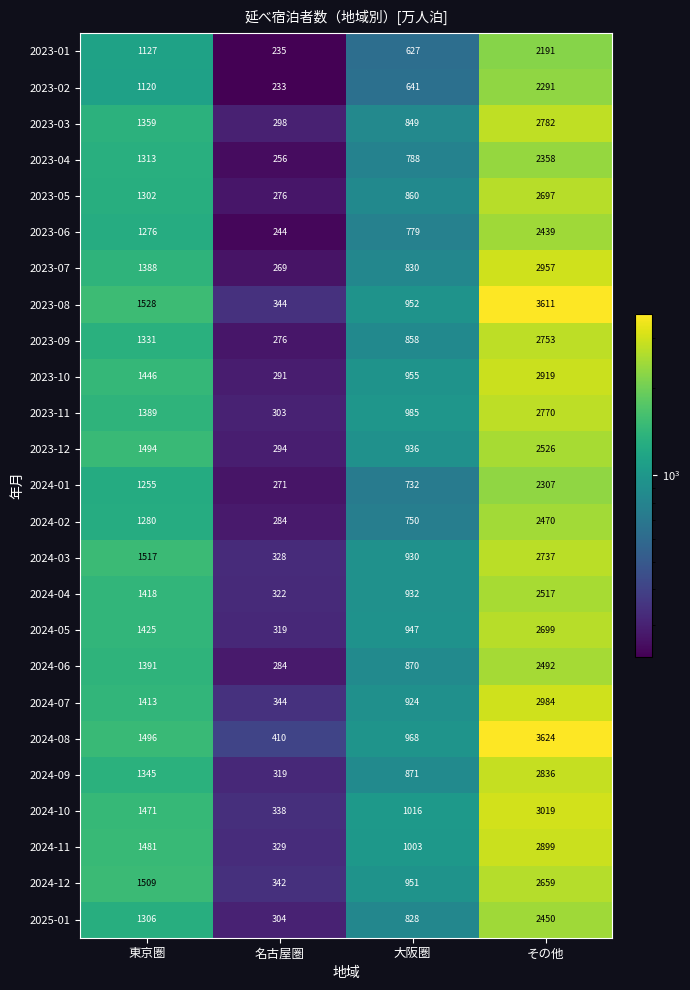

The 2024-10 series shows 4412 at その他. True or false?

False